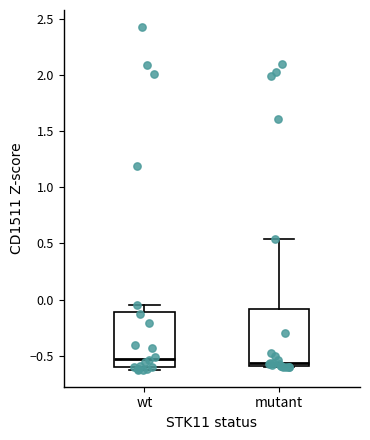

Reading left to right, read every box against the y-axis: the position of its median line, the range the box covers, and the ends of its whiskers. The values are not printed on the chart, so give them approximately, as read against the axis.

wt: median -0.55, box -0.60 to -0.10, whiskers -0.60 (just below the box's lower edge) to -0.05
mutant: median -0.55, box -0.60 to -0.10, whiskers -0.60 to 0.55